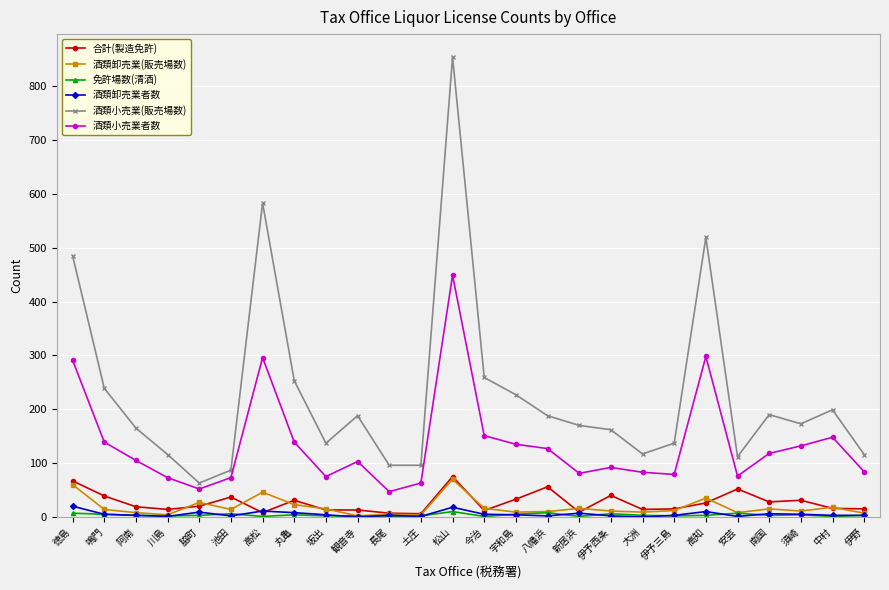

What is the value of the 合計(製造免許) point at the 15th from the left?

33